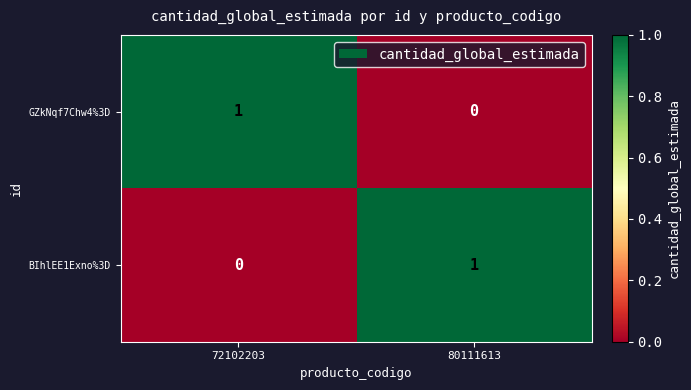

Count the number of data series in this chart.

2